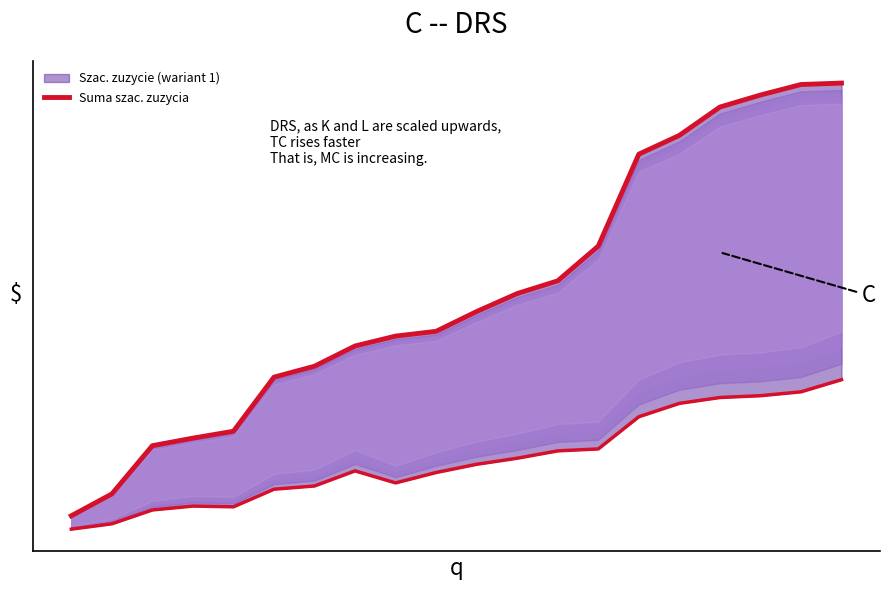

List the labels in order of value, largest first.

19, 18, 17, 16, 15, 14, 13, 12, 11, 10, 9, 8, 7, 6, 5, 4, 3, 2, 1, 0